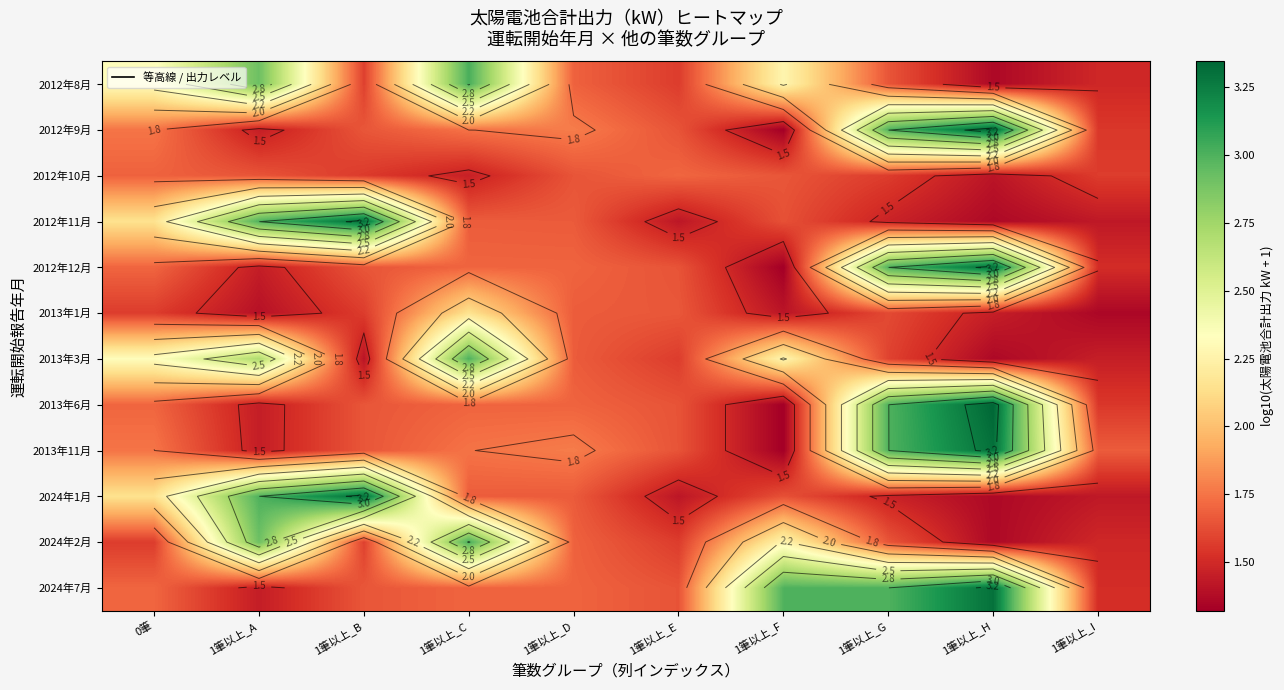

What is the minimum value for 2013年3月?

1.4